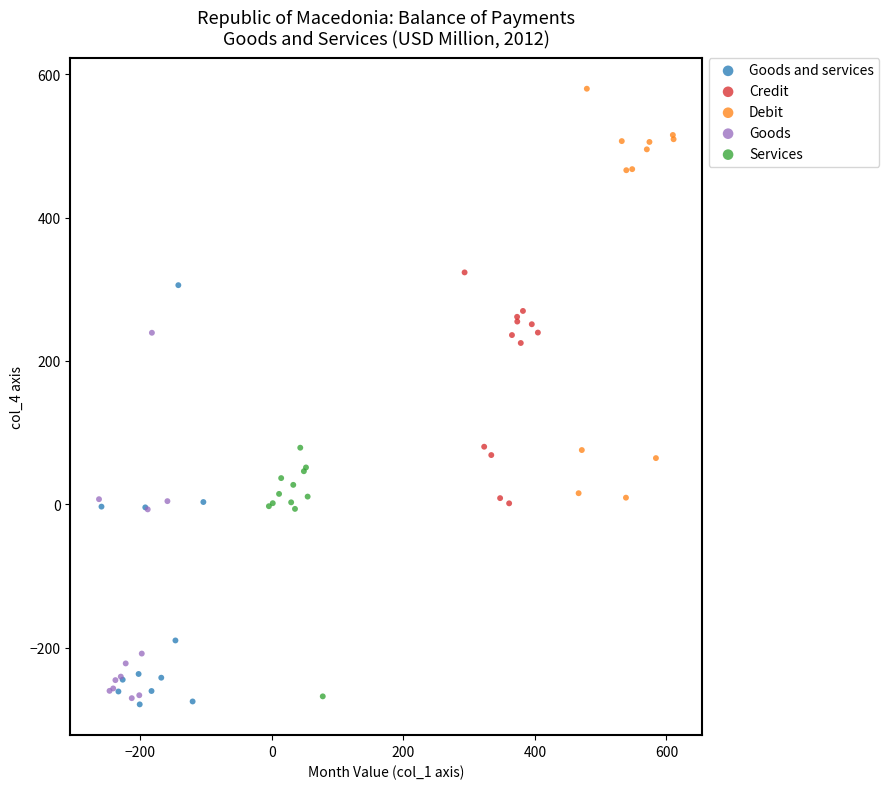

What are all the series names shown in the legend?

Goods and services, Credit, Debit, Goods, Services